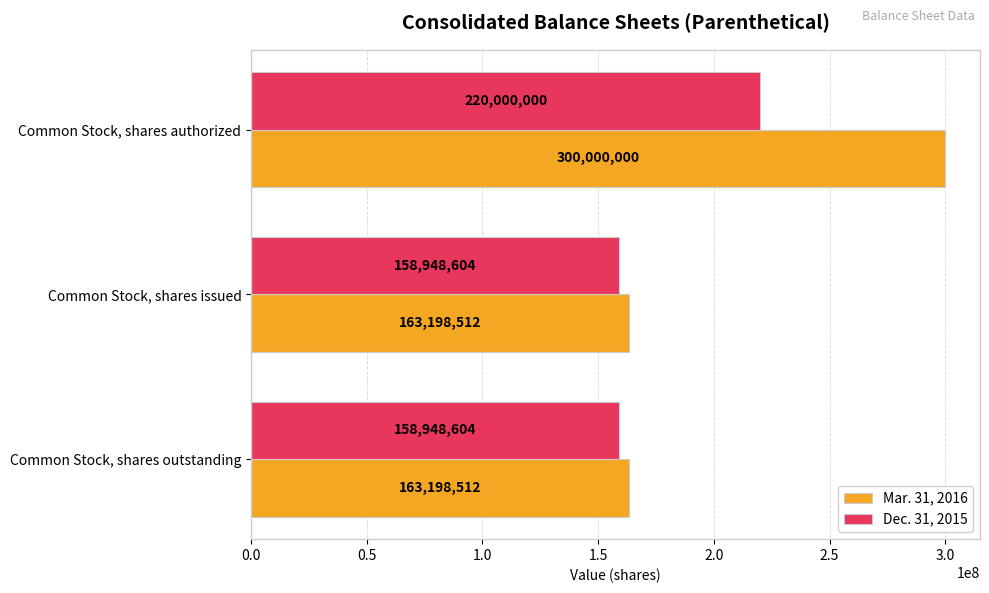

Is it true that Dec. 31, 2015 equals 102088237 at Common Stock, shares outstanding?

False